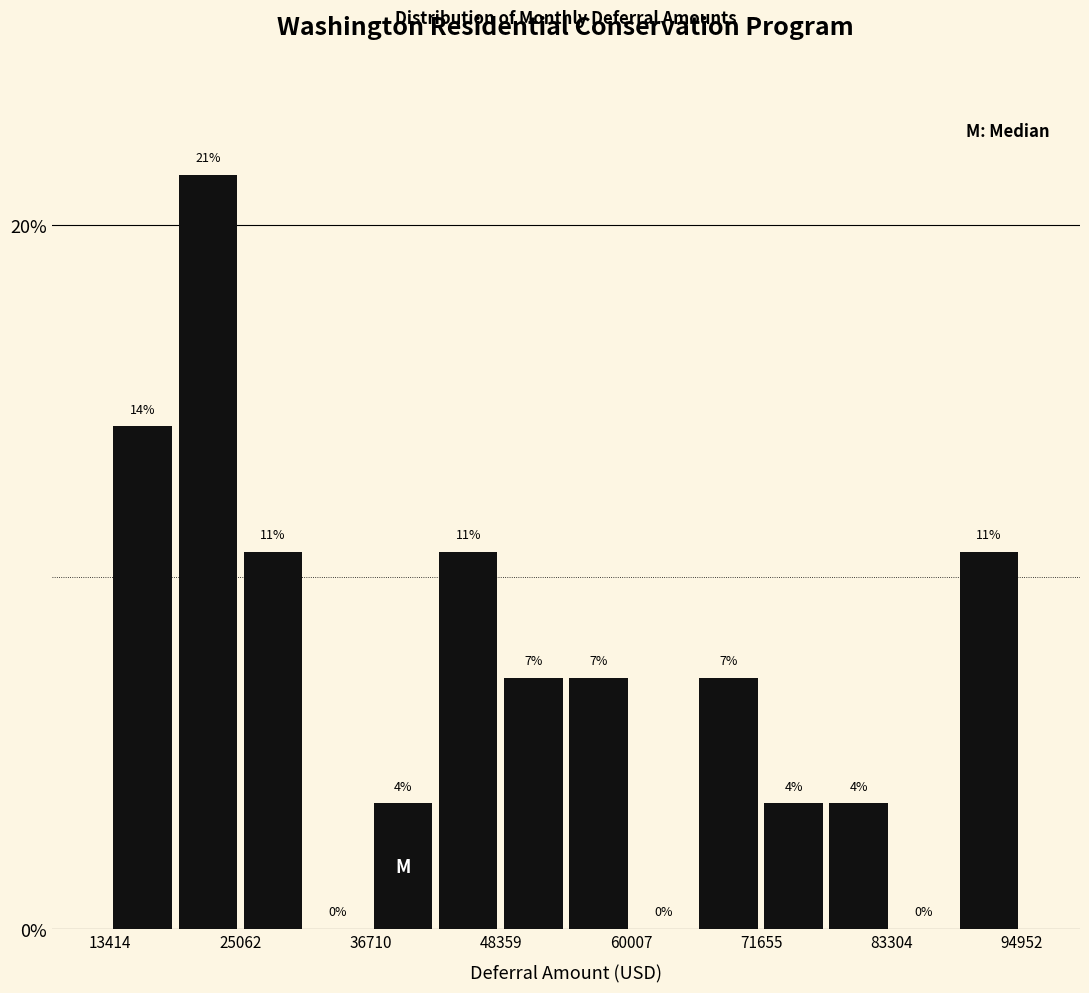

Around what value on the x-axis is the tallest bar? Give the approximate position of its centre, as read against the axis.

22000